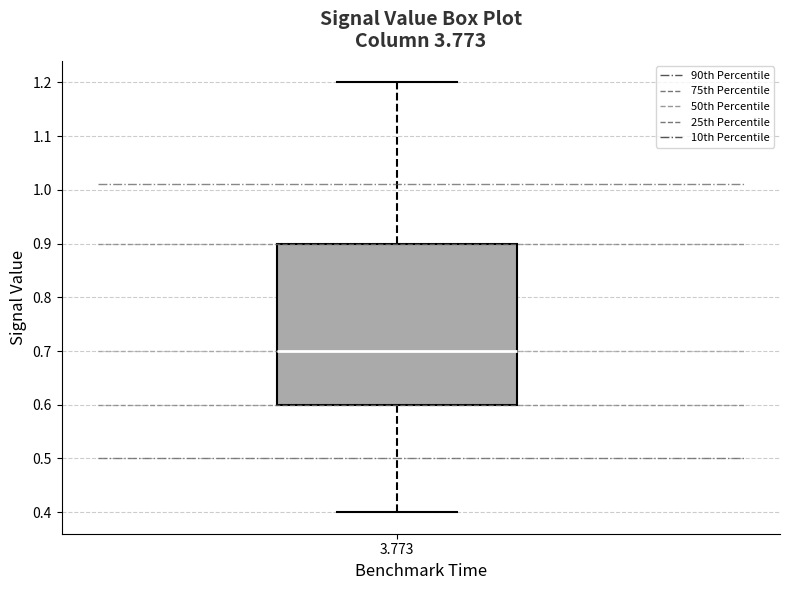

Read this box plot against the y-axis: the position of the median line, the range covered by the box, and the ends of both whiskers. The values are not printed on the chart, so give them approximately, as read against the axis.

median 0.7, box 0.6 to 0.9, whiskers 0.4 to 1.2